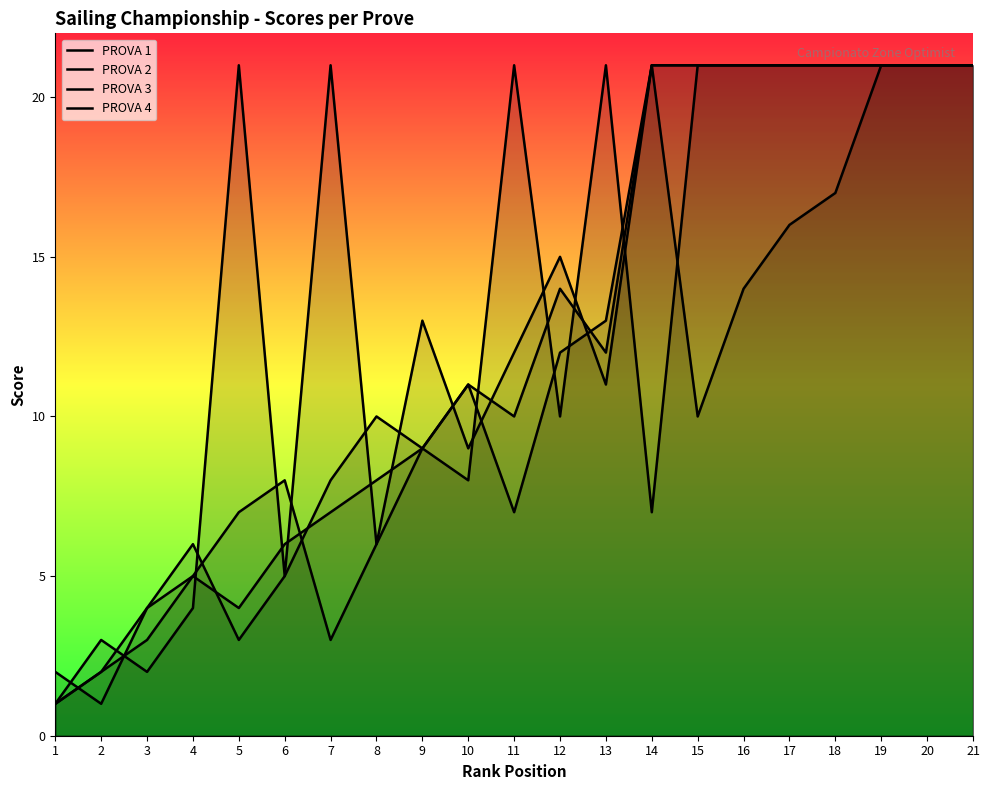

Which series has the largest range (max minus min)?

PROVA 1